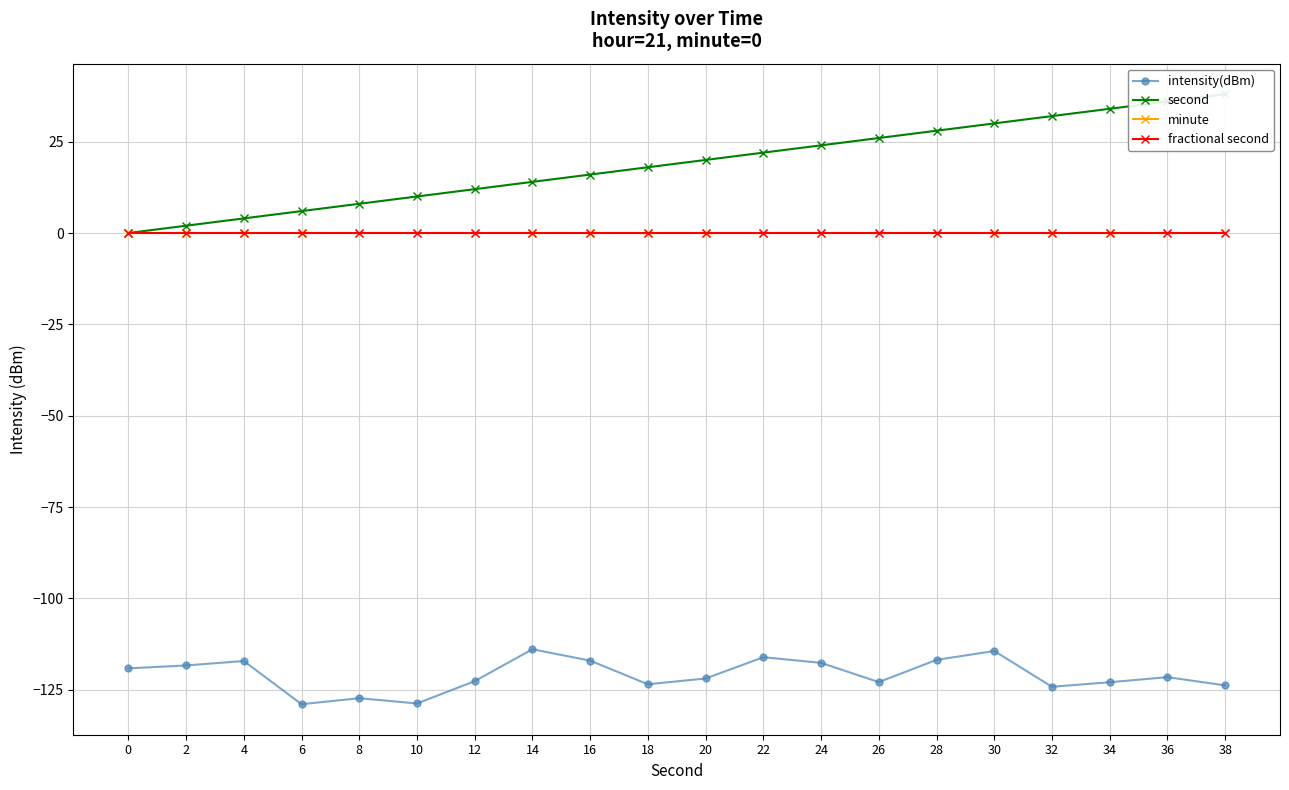

Rank the categories by second value from highest to lowest.

38, 36, 34, 32, 30, 28, 26, 24, 22, 20, 18, 16, 14, 12, 10, 8, 6, 4, 2, 0